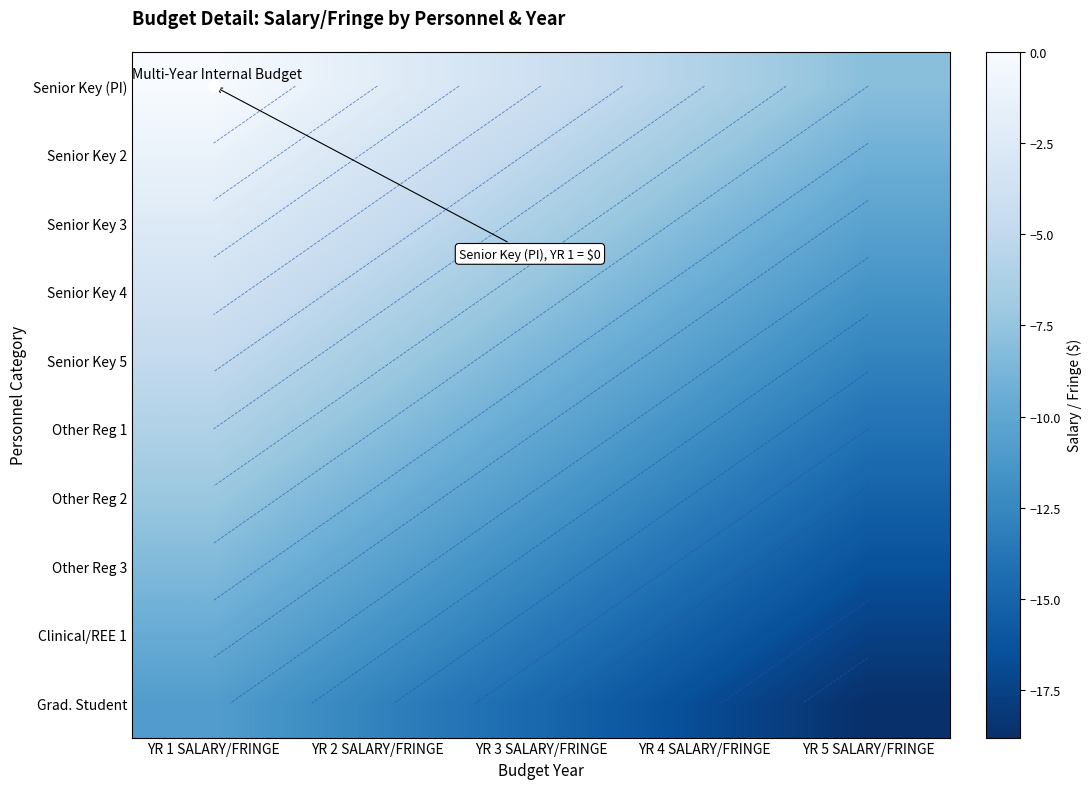

Which series has the largest total across all categories?

Senior Key (PI)